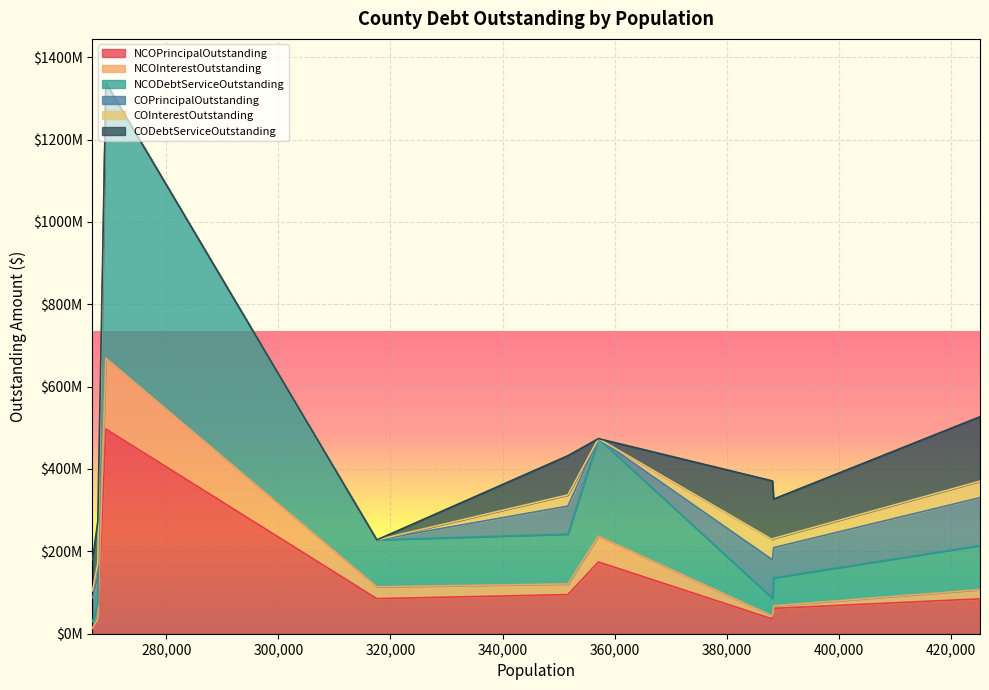

What are all the series names shown in the legend?

NCOPrincipalOutstanding, NCOInterestOutstanding, NCODebtServiceOutstanding, COPrincipalOutstanding, COInterestOutstanding, CODebtServiceOutstanding